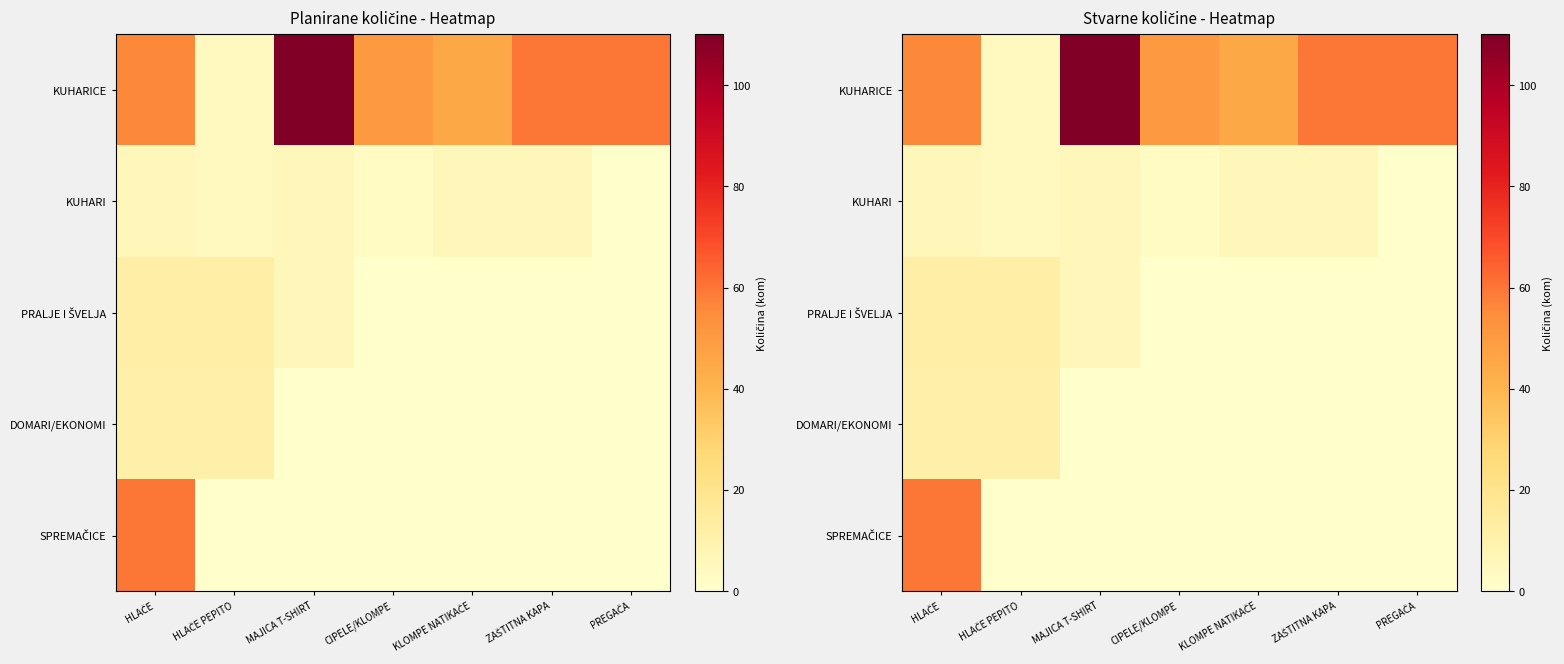

What is the spread (max minus min) of values at HLAČE?

54